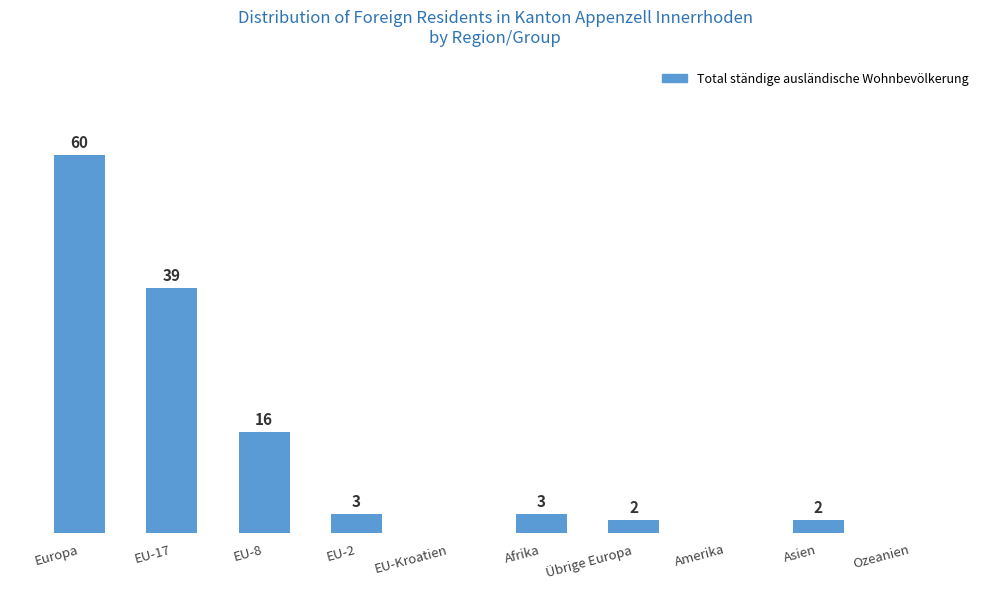

Where does the data first go above 3?

Europa